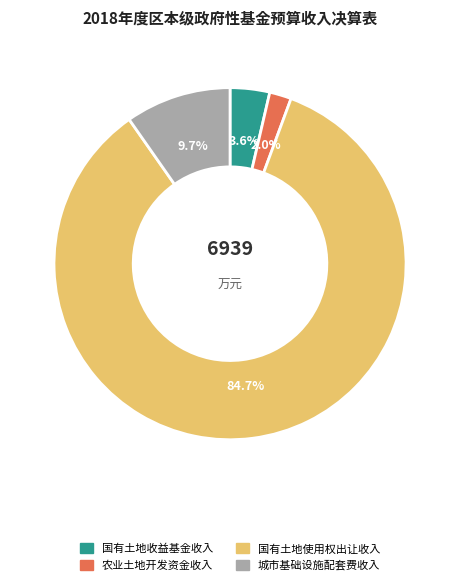

Is it true that 国有土地使用权出让收入 is 85% of the pie?

True